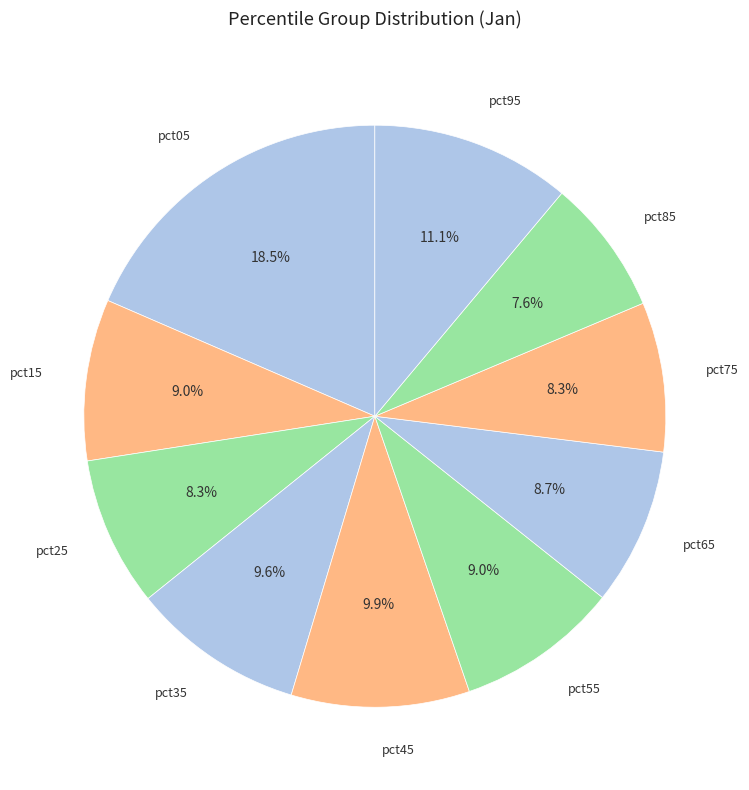

How many slices are in this pie chart?

10